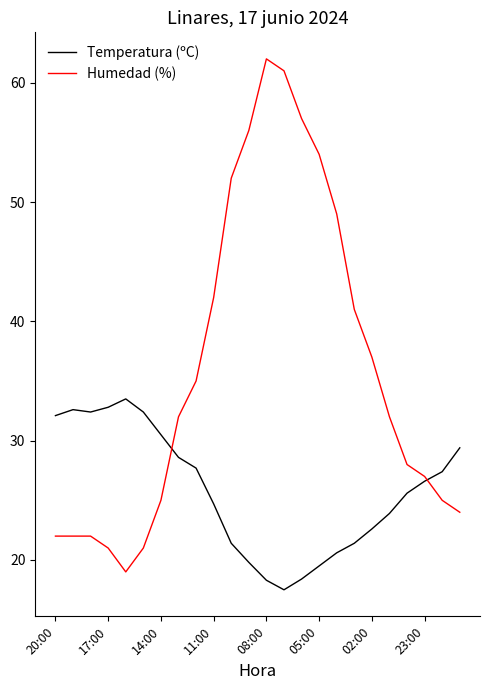

What is the maximum value shown in the chart?

62.0